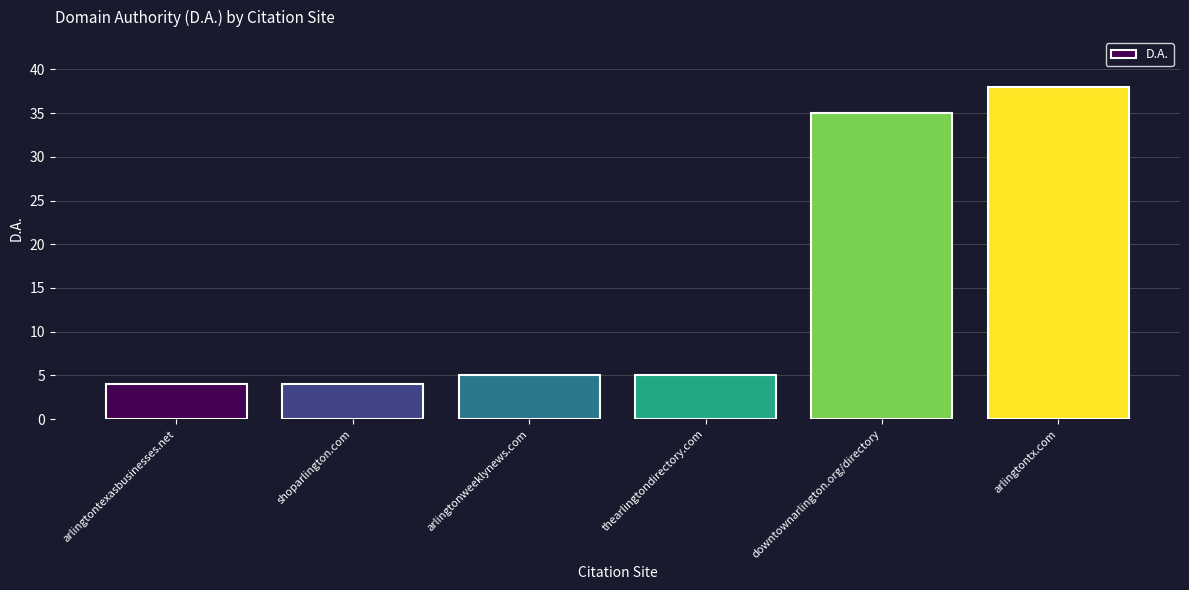

What is the difference between the values at arlingtontx.com and thearlingtondirectory.com?

33